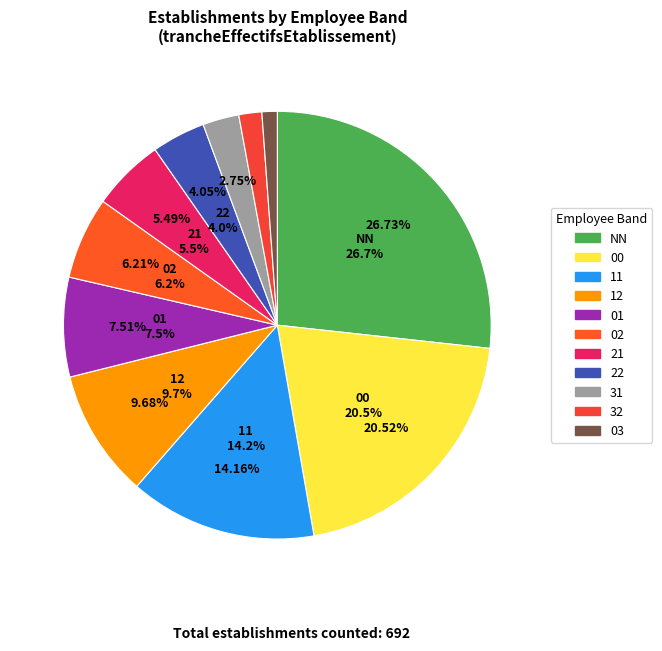

Is it true that 00 is 34% of the pie?

False